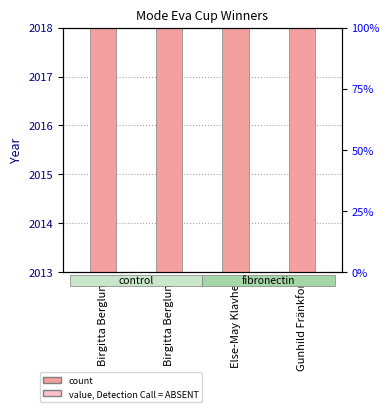

List the labels in order of value, largest first.

Birgitta Berglund, Birgitta Berglund, Else-May Klavhed, Gunhild Fränkfors